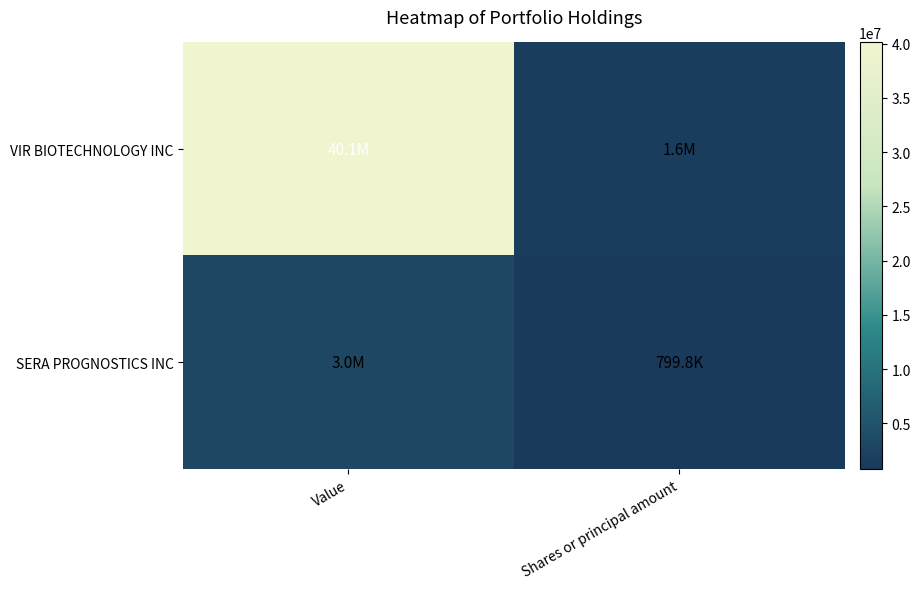

Which series changed the most between Value and Shares or principal amount?

VIR BIOTECHNOLOGY INC